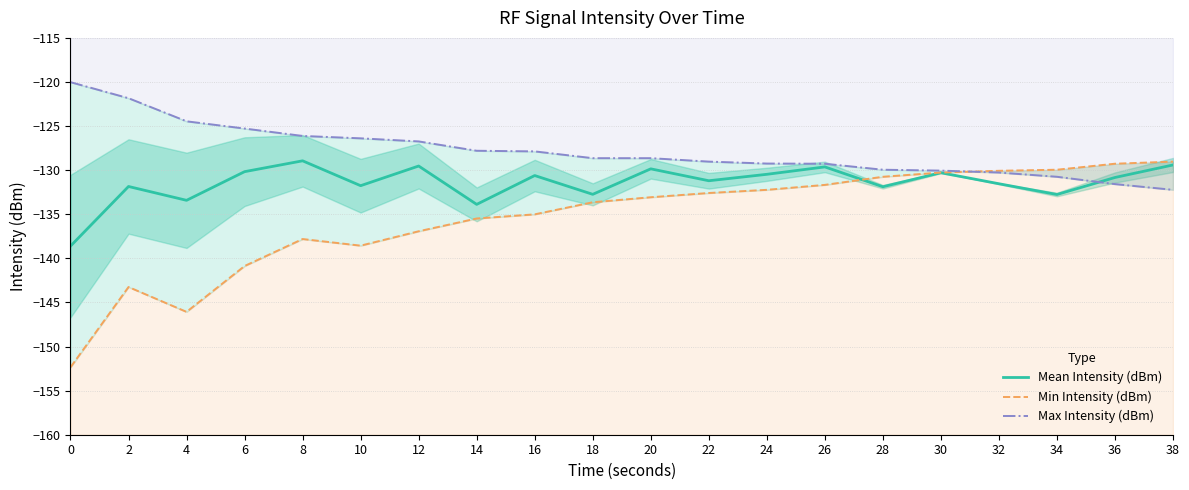

What is the value of the Max Intensity (dBm) point at the 13th from the left?

-129.2